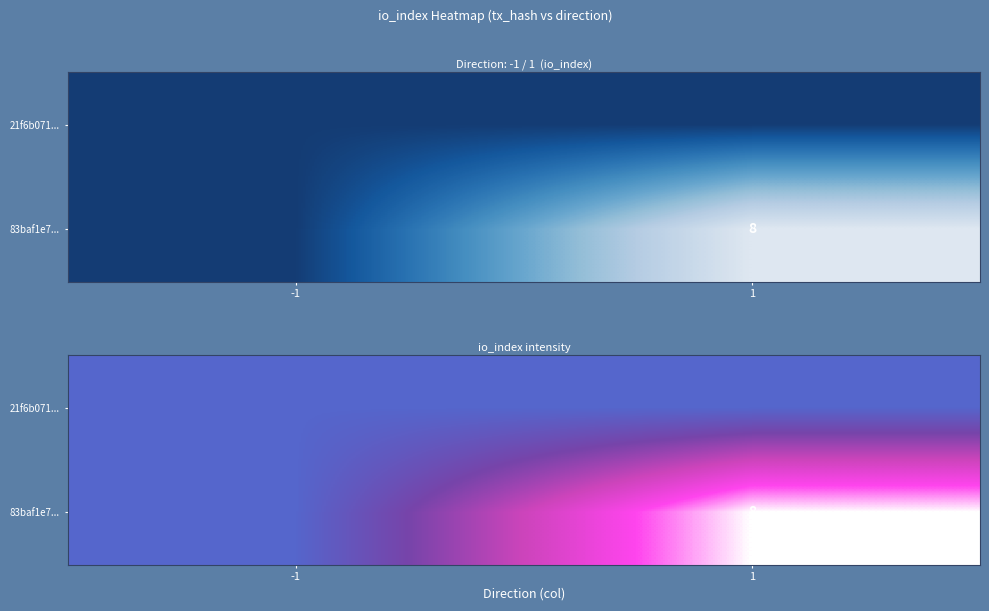

What is the difference between the 83baf1e7... values at 1 and -1?

8